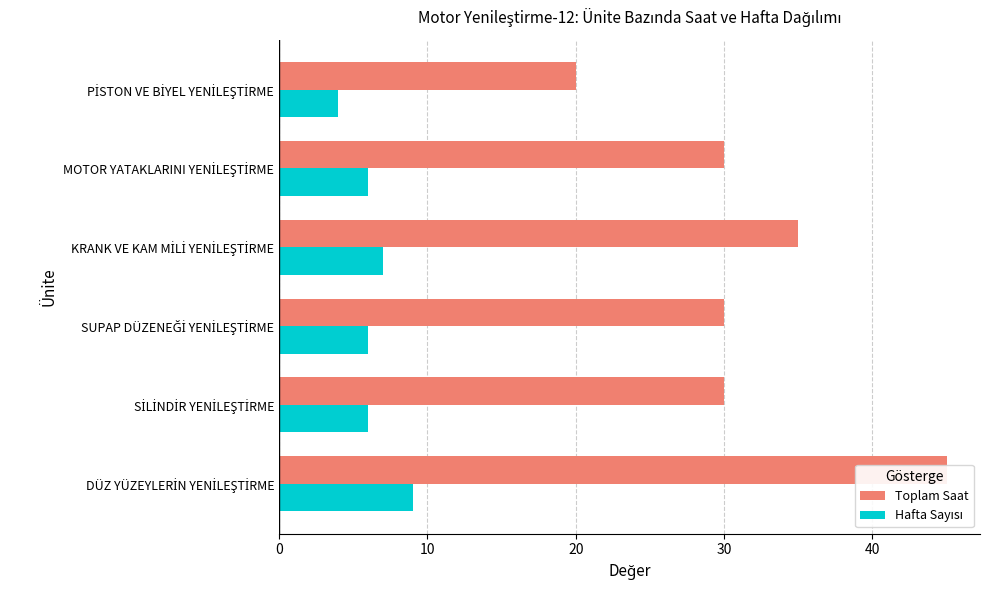

Which series has the largest range (max minus min)?

Toplam Saat